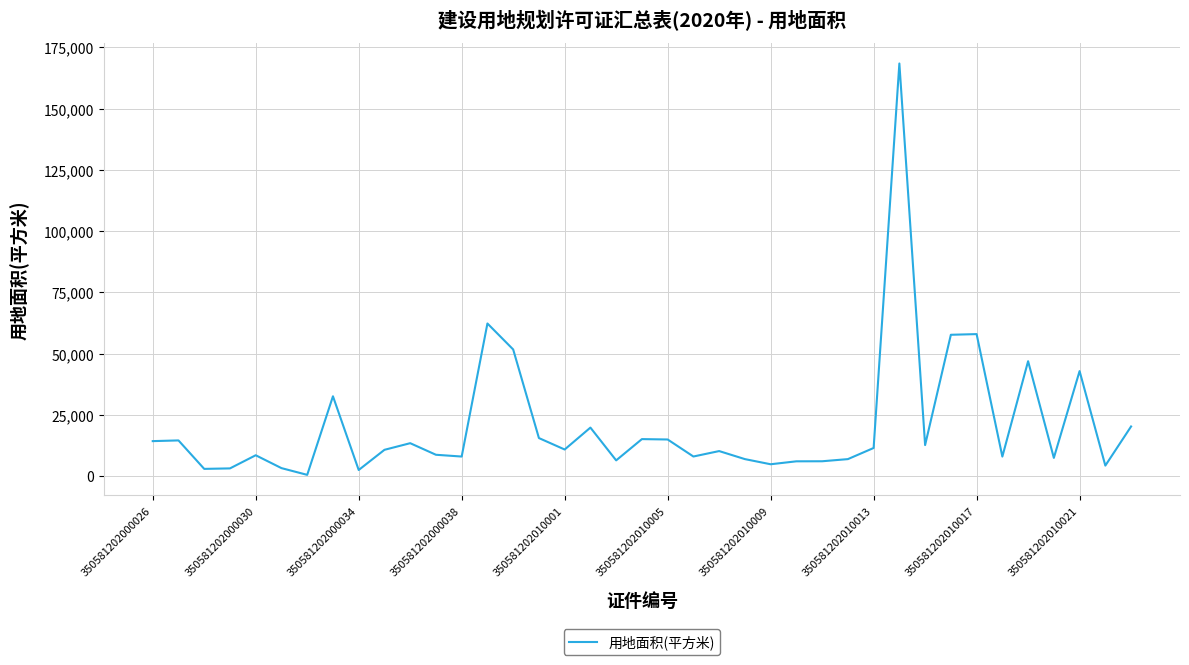

What is the difference between the maximum and minimum values?

167936